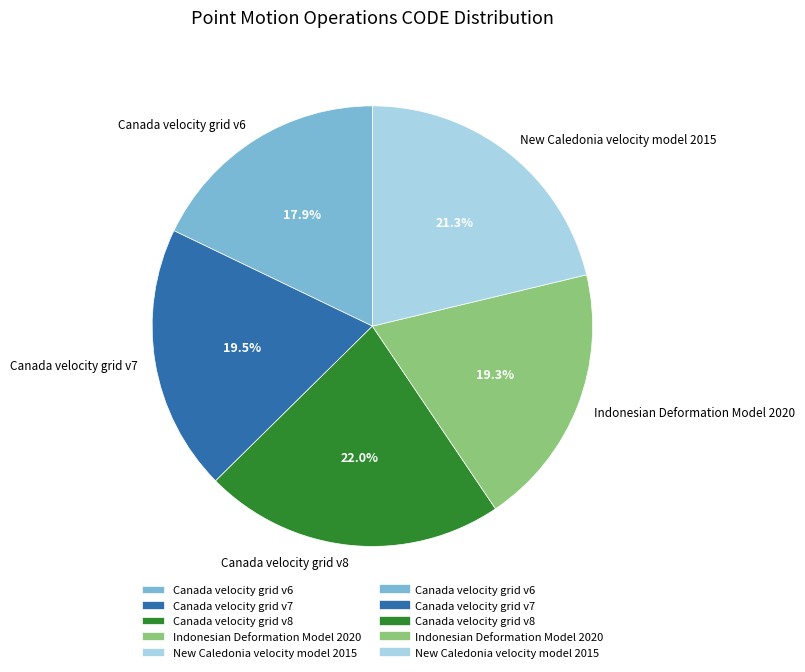

Do Canada velocity grid v8 and Canada velocity grid v7 together represent more than half of the pie?

No